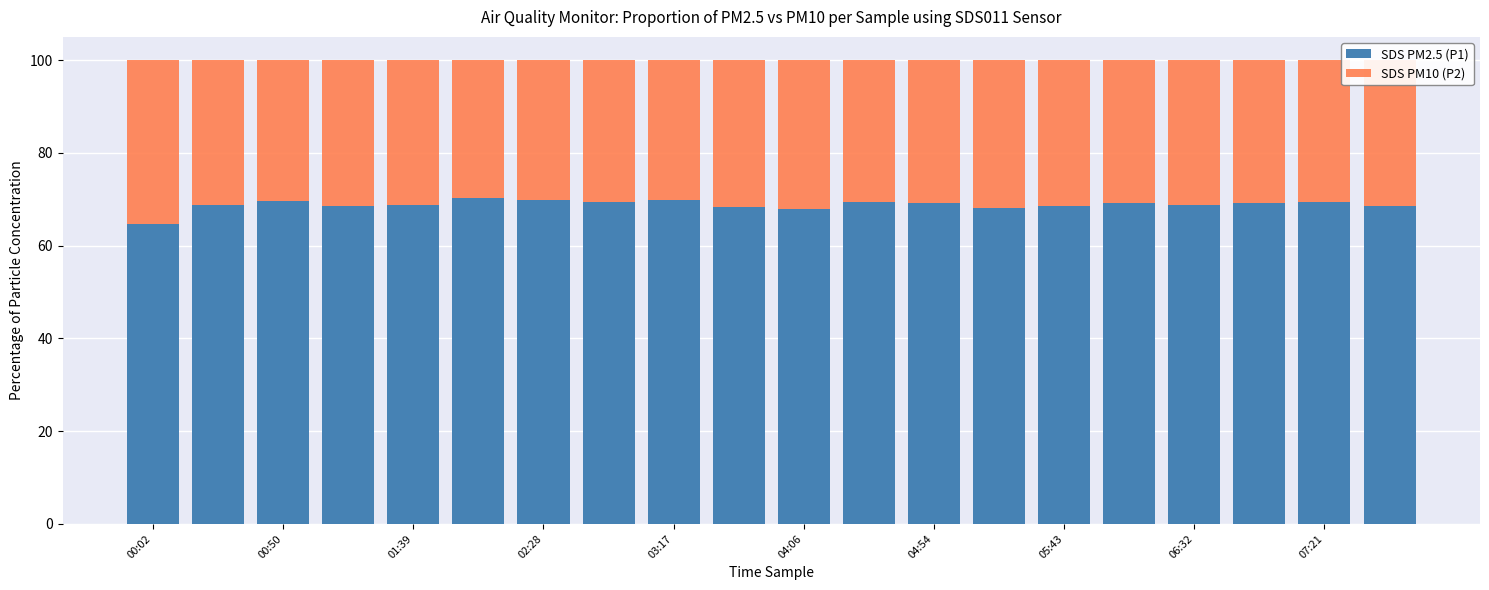

What are all the series names shown in the legend?

SDS PM2.5 (P1), SDS PM10 (P2)